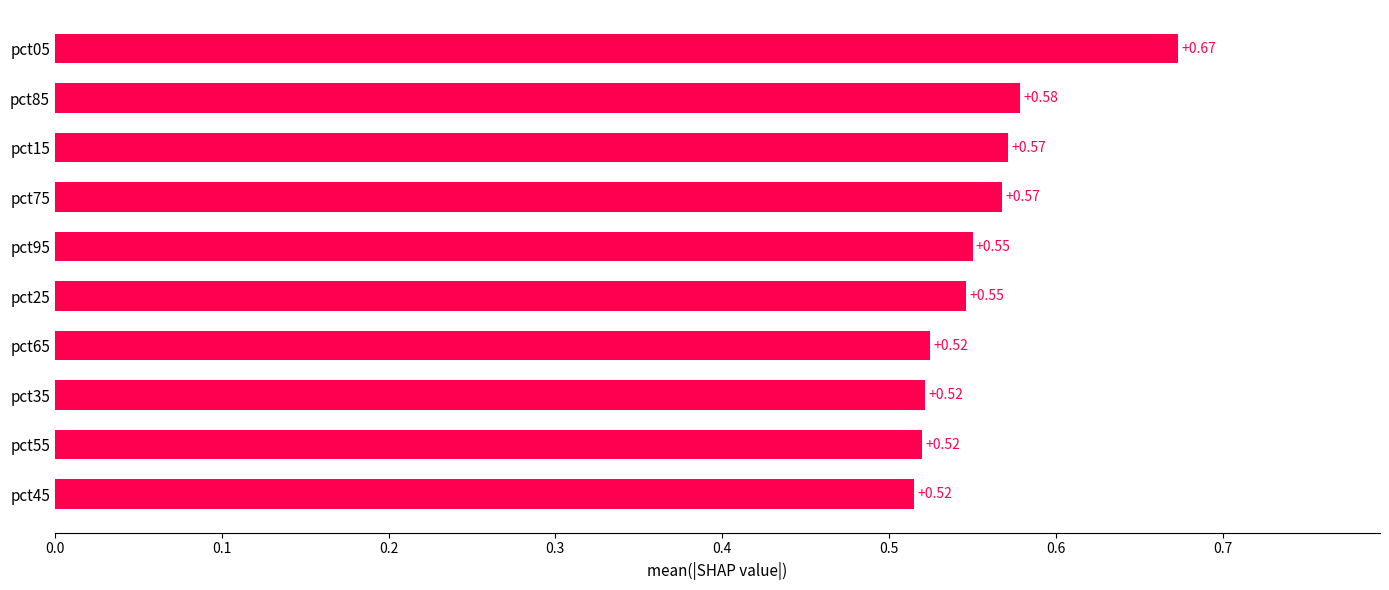

What is the sum of the values at pct45 and pct05?

1.2